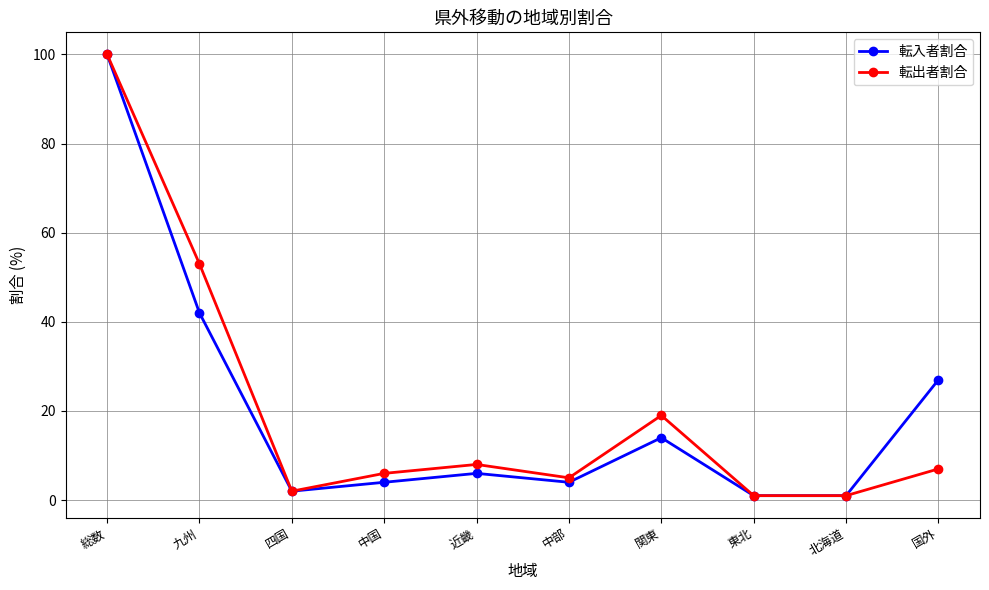

What position from the right is 近畿?

6